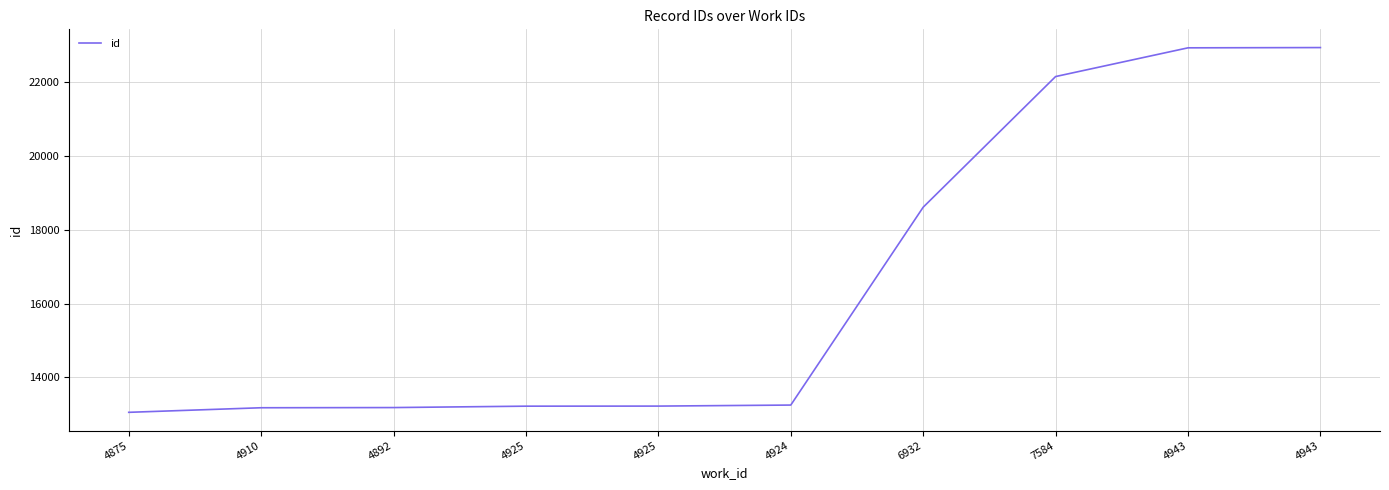

Which category has the highest value across all series?

4943